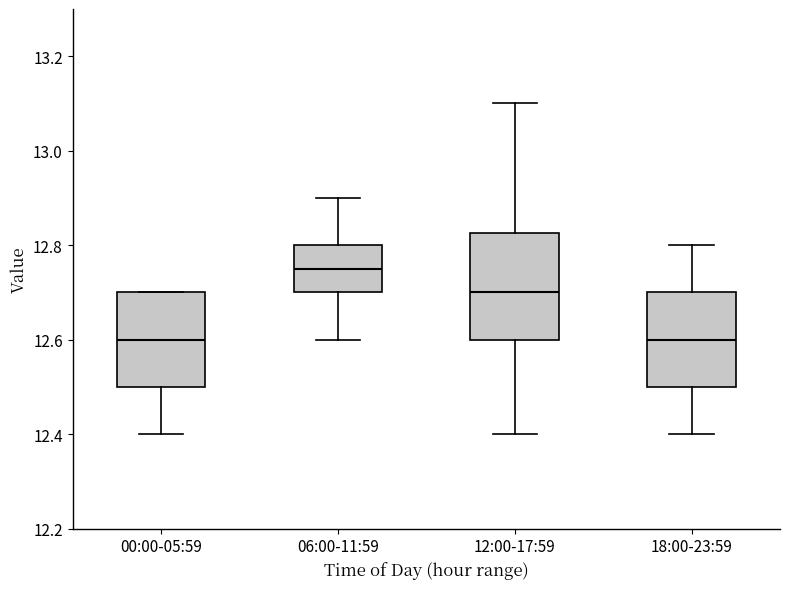

Where is the upper edge of the box for 12:00-17:59 on the y-axis? The values are not printed on the chart, so give them approximately, as read against the axis.

12.82